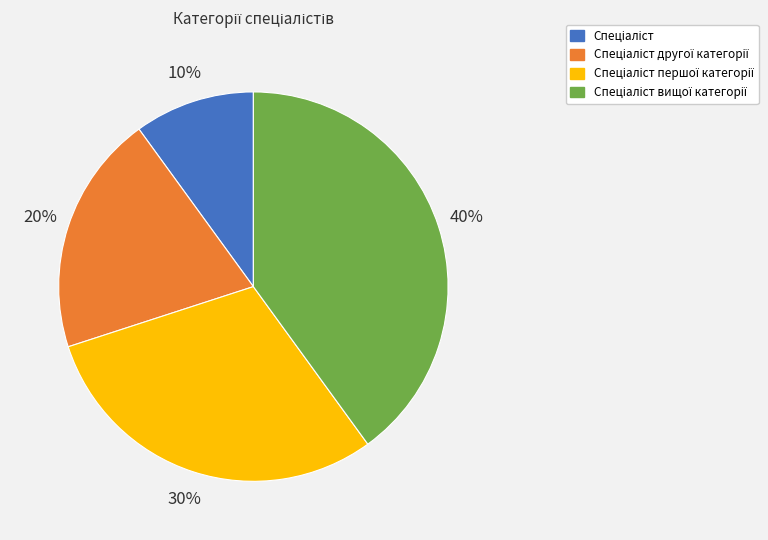

Is there any slice that represents more than half of the pie?

No